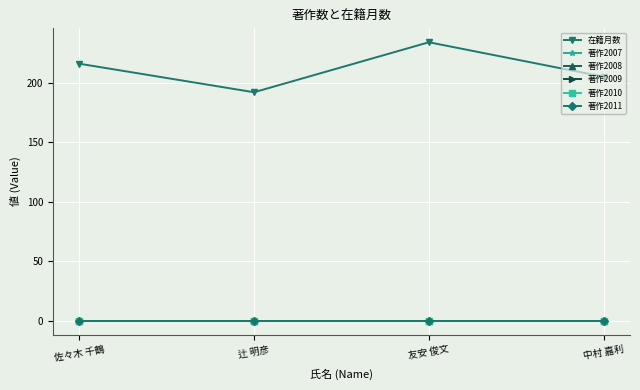

Does the chart have visible grid lines?

Yes